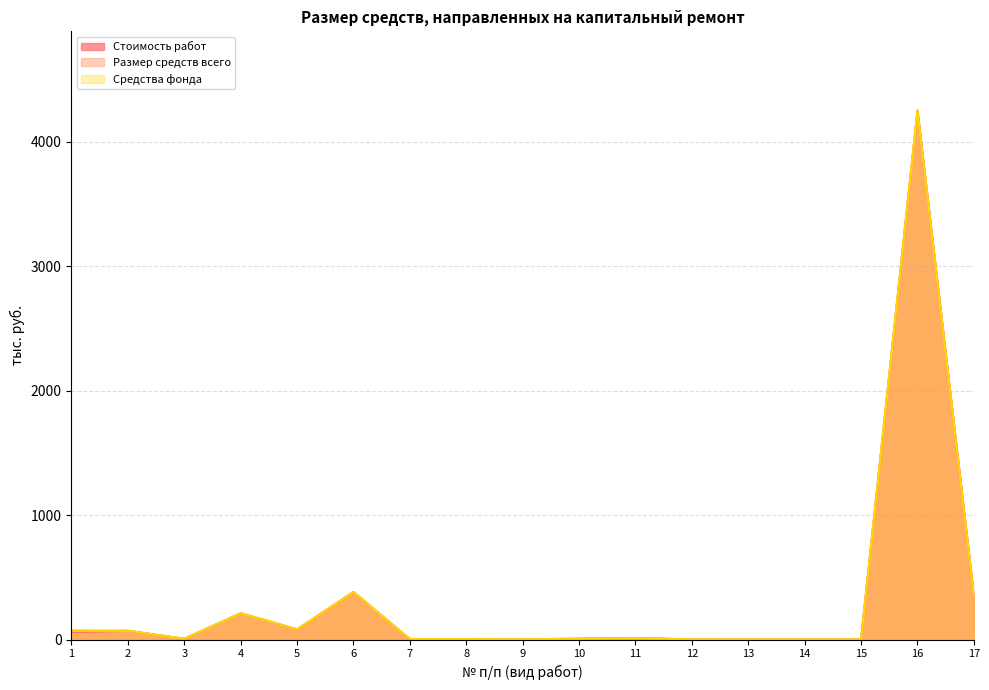

Where does the Средства фонда series first go above 6?

1